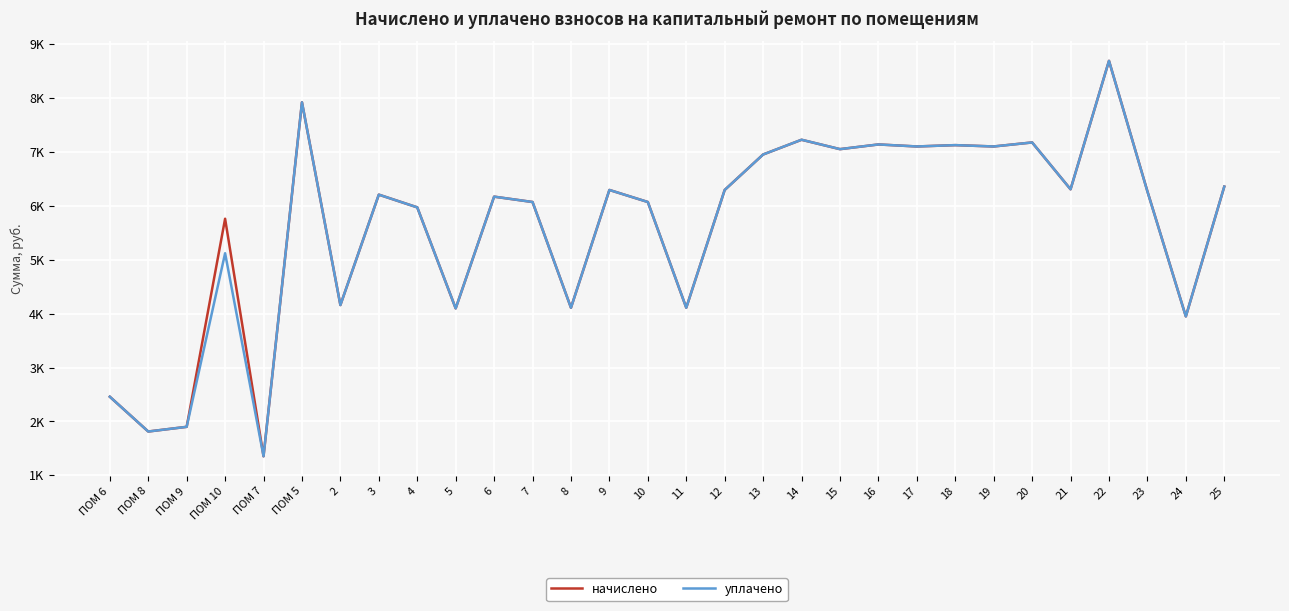

Does the chart display data point markers on the line(s)?

No